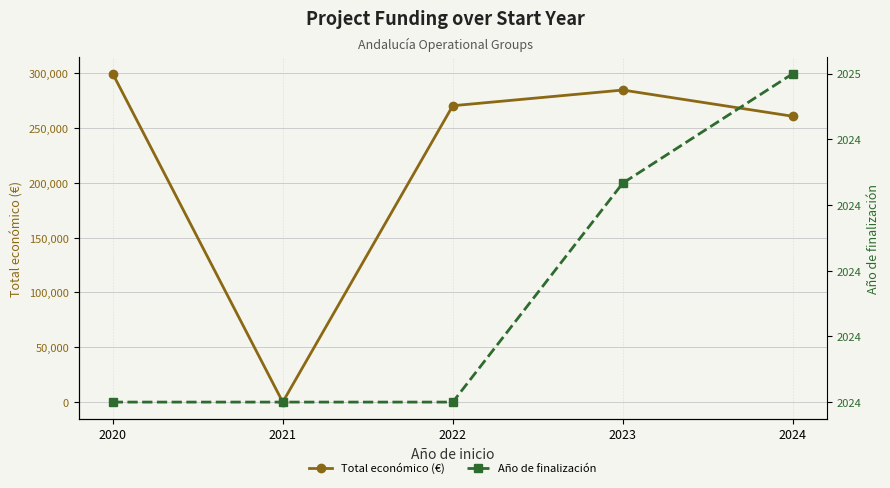

Reading left to right, list all the values displayed in this chart.

Total económico (€): 299670.0	0.0	270377.8	284686.5	260742.9
Año de finalización: 2024.0	2024.0	2024.0	2024.7	2025.0